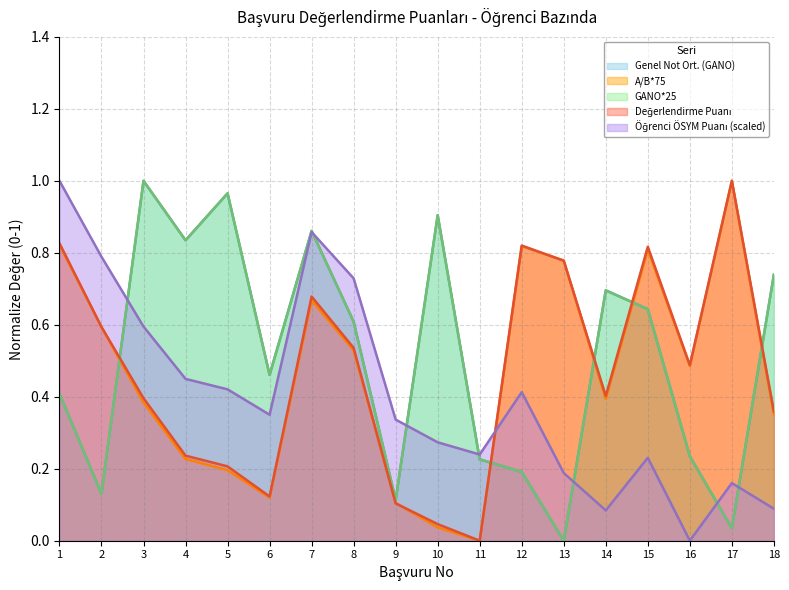

How many lines are shown in the chart?

5